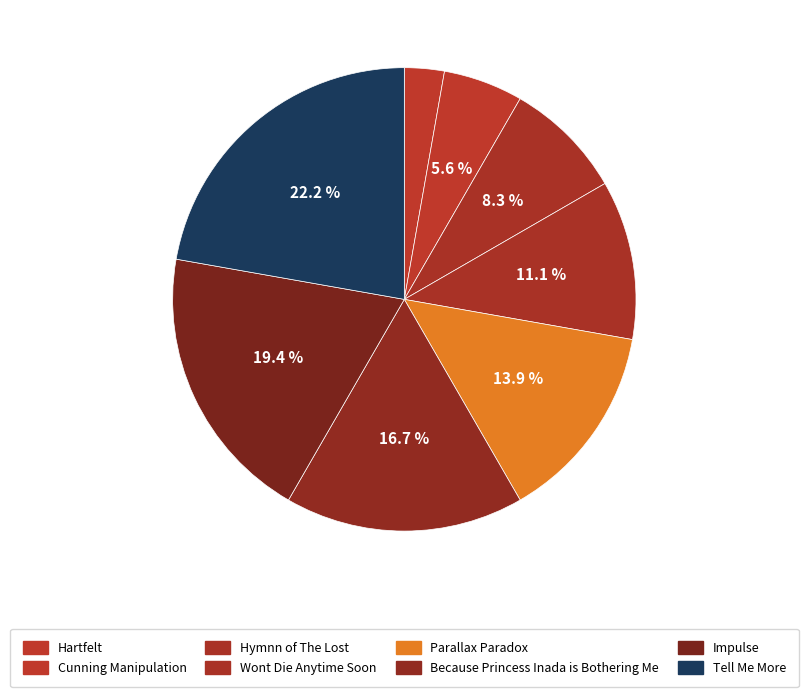

How many slices are in this pie chart?

8